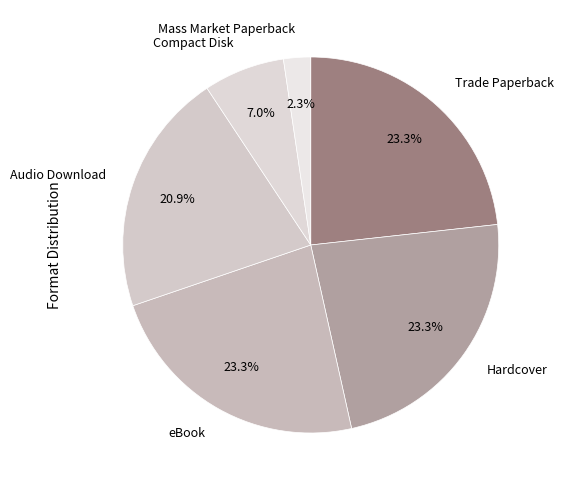

What percentage is the Audio Download slice, to the nearest percent?

21%